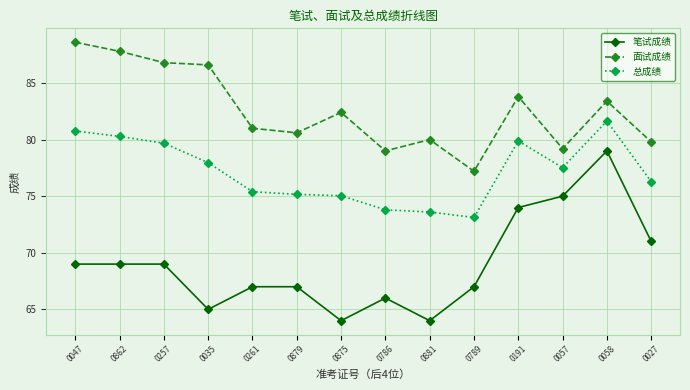

At 0862, list the series in order from smallest to largest.

笔试成绩, 总成绩, 面试成绩